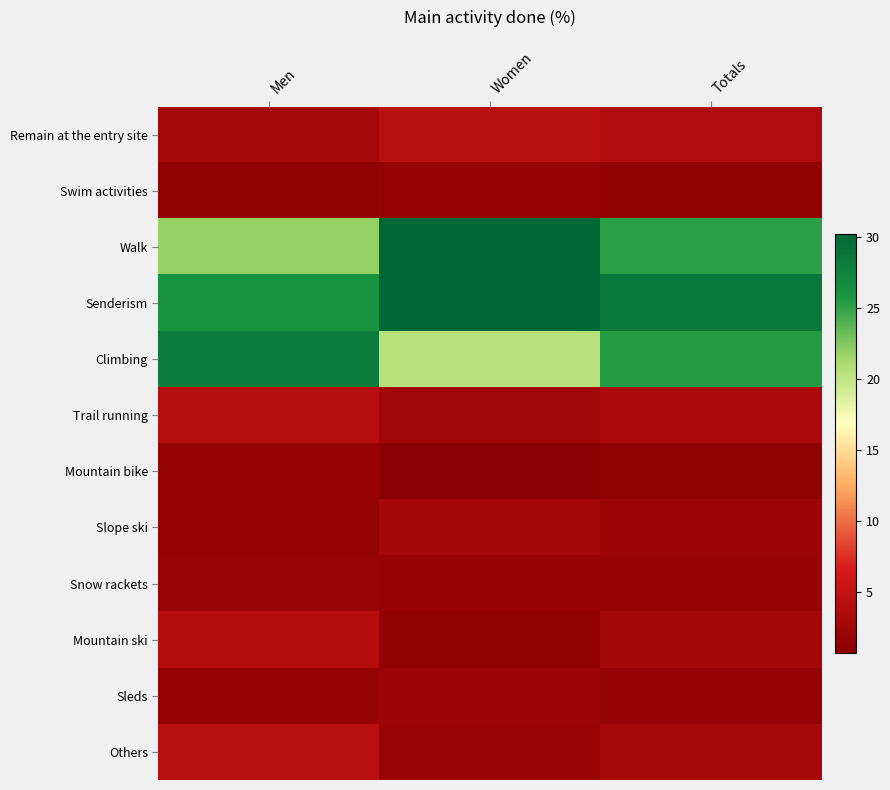

Reading right to left, transcribe all the data shown in this chart.

Remain at the entry site: Totals=3.6	Women=4.4	Men=3.0
Swim activities: Totals=1.4	Women=1.6	Men=1.5
Walk: Totals=25.2	Women=30.2	Men=21.8
Senderism: Totals=28.5	Women=30.2	Men=26.0
Climbing: Totals=25.4	Women=20.4	Men=28.2
Trail running: Totals=3.3	Women=2.5	Men=4.2
Mountain bike: Totals=1.2	Women=0.7	Men=1.7
Slope ski: Totals=2.0	Women=2.7	Men=1.7
Snow rackets: Totals=1.8	Women=1.8	Men=1.9
Mountain ski: Totals=2.7	Women=1.5	Men=4.1
Sleds: Totals=1.7	Women=2.0	Men=1.6
Others: Totals=3.1	Women=1.9	Men=4.3